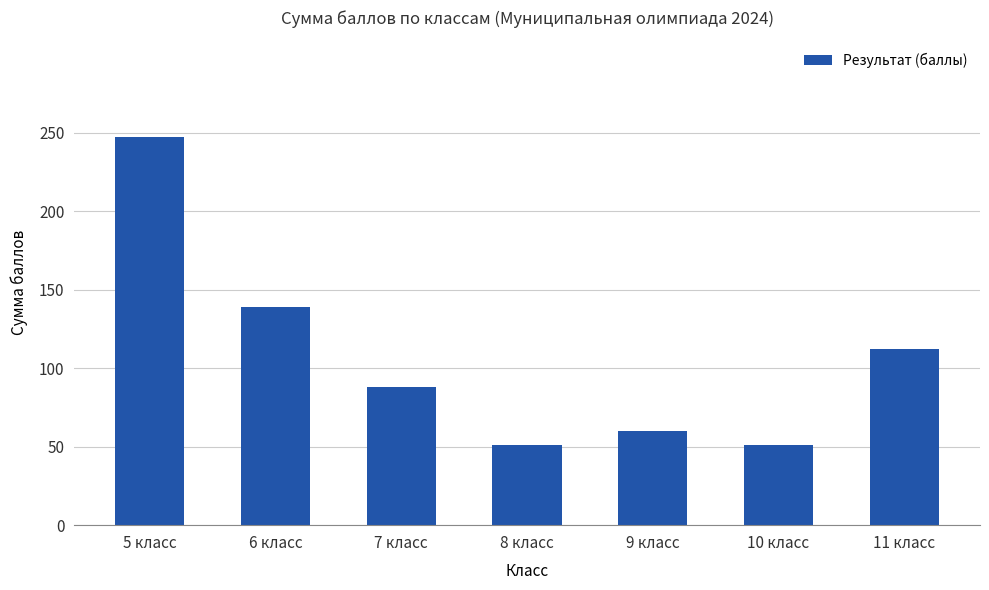

At which label does the data first exceed 88?

5 класс